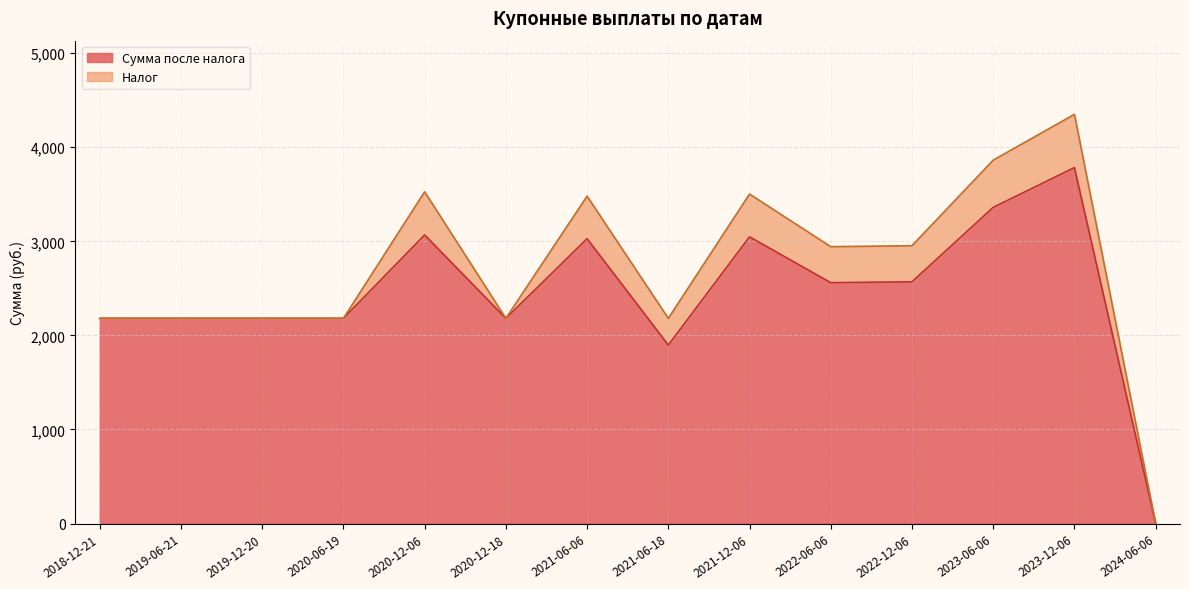

At which label does the data first exceed 2943?

2020-12-06